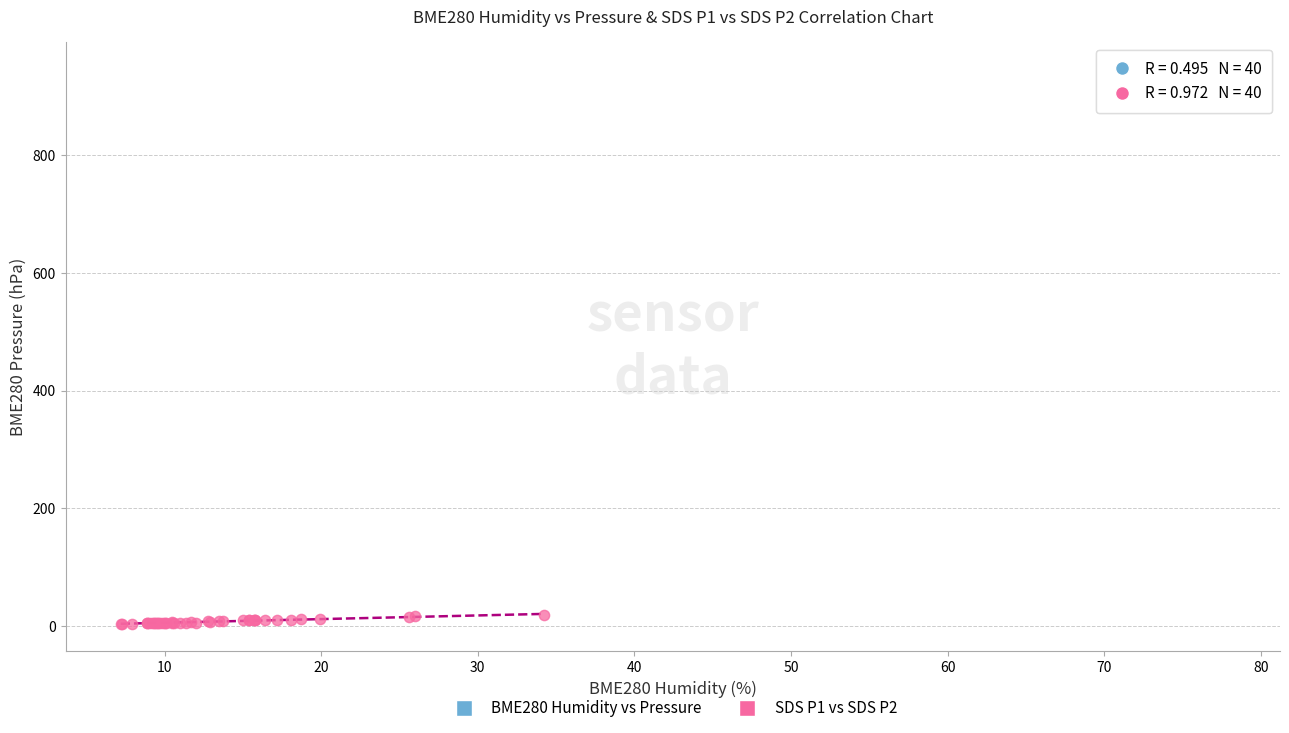

Which series reaches the minimum Y coordinate?

SDS P1 vs SDS P2